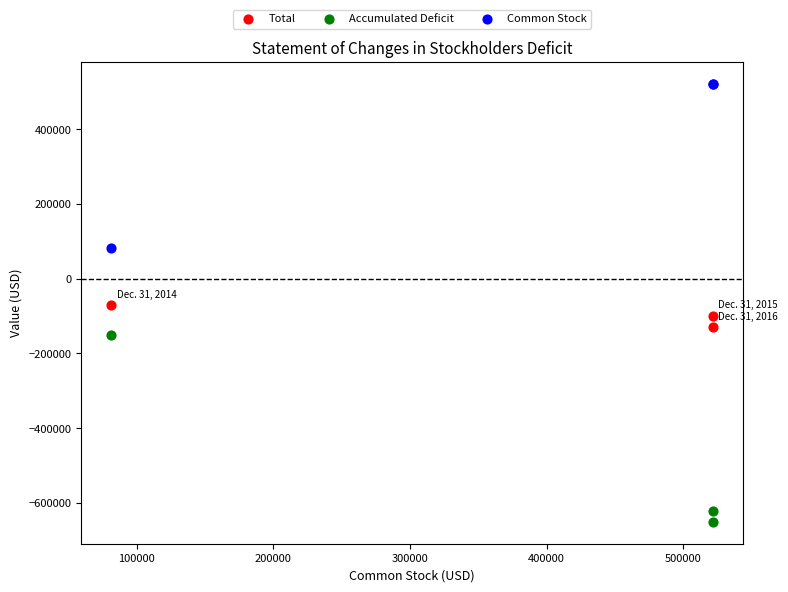

Which series reaches the maximum Y coordinate?

Common Stock